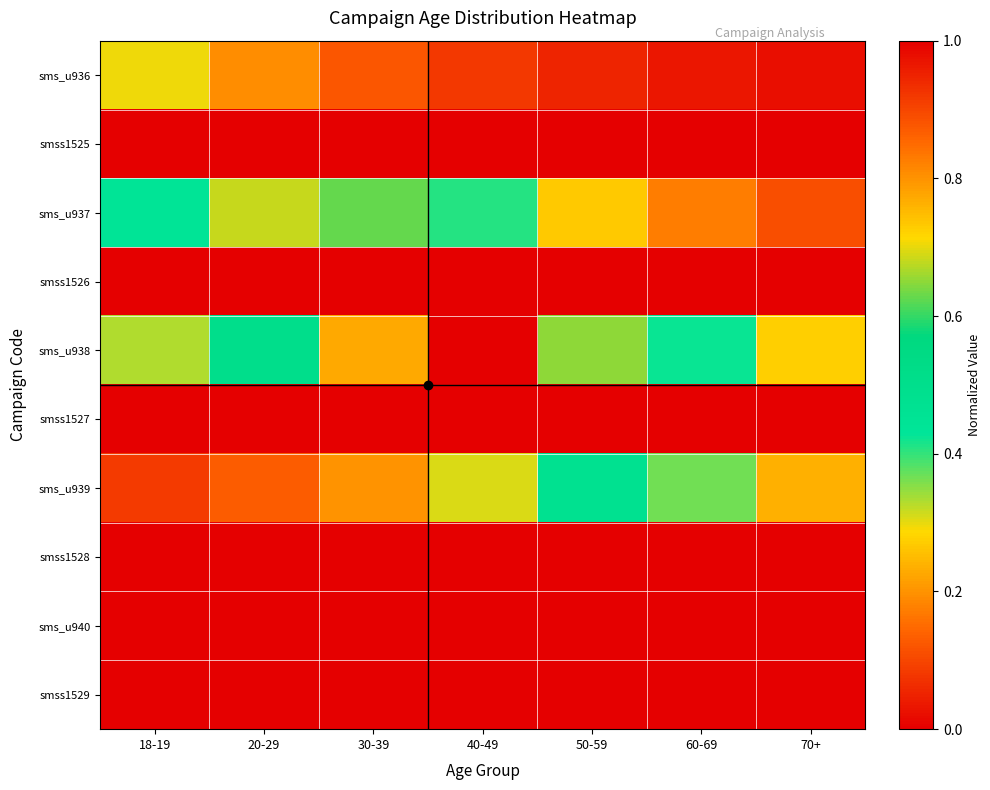

What is the difference between the highest and lowest values at 50-59?

0.7